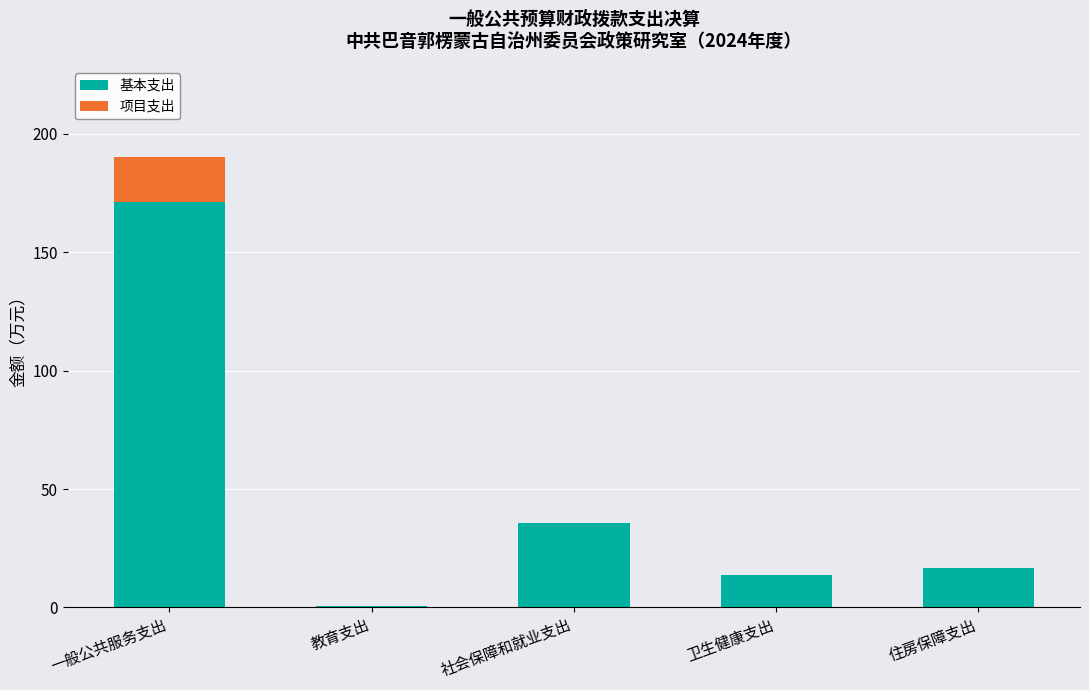

What is the average value of the 基本支出 series?

47.6